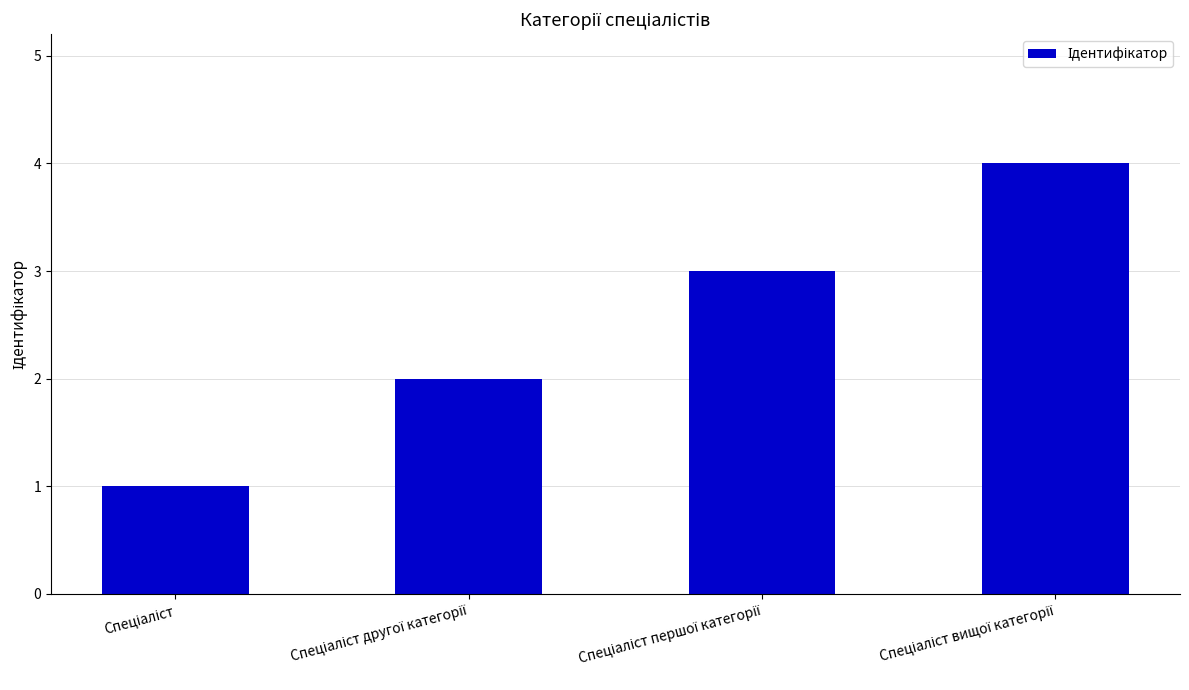

What is the sum of all values?

10